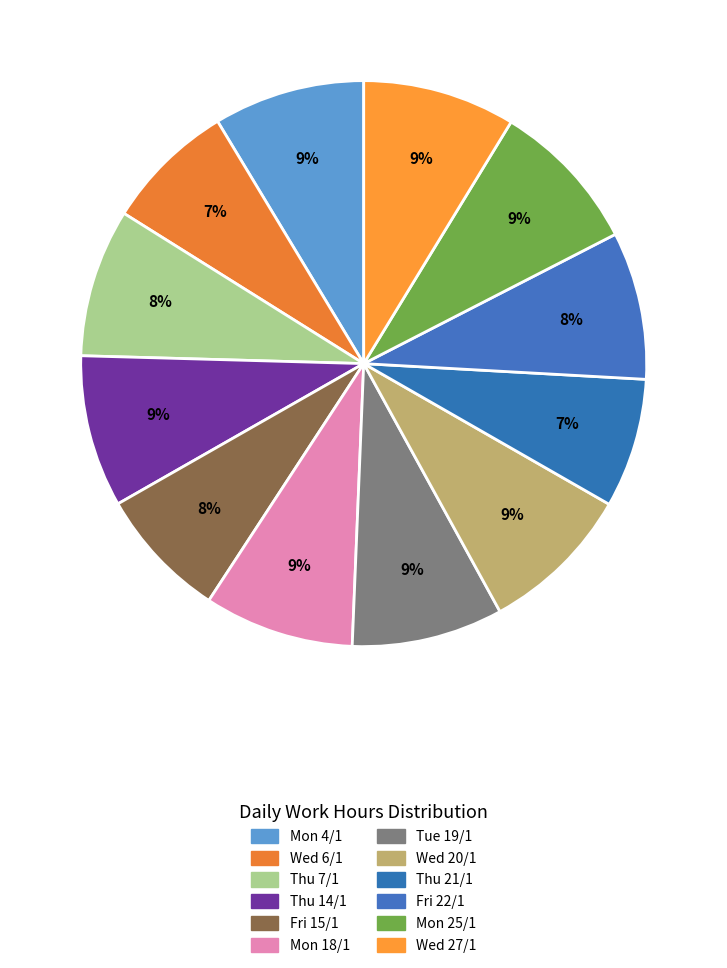

How many slices are in this pie chart?

12